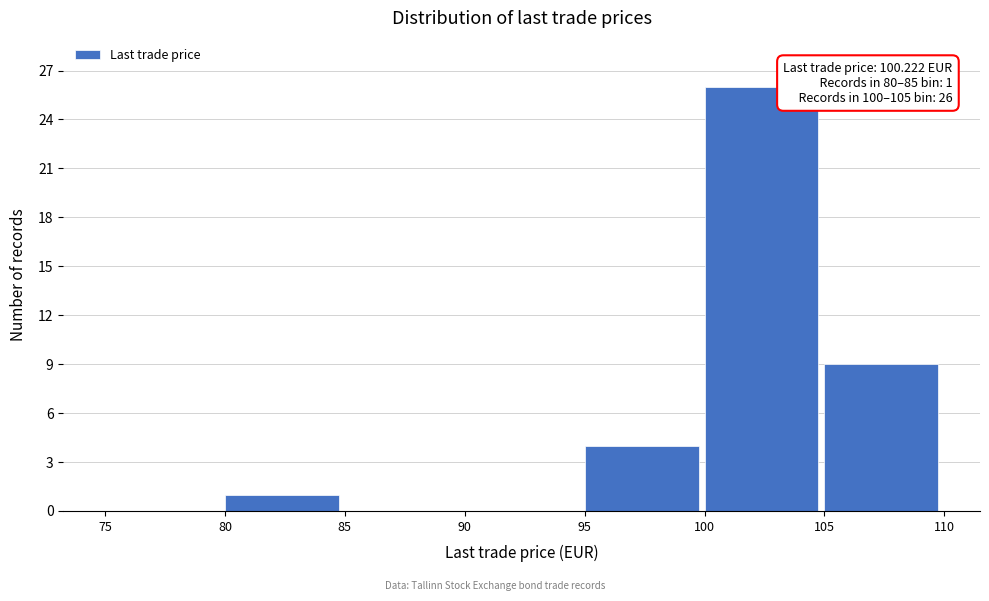

Which range on the x-axis has the tallest bar?

100 to 105